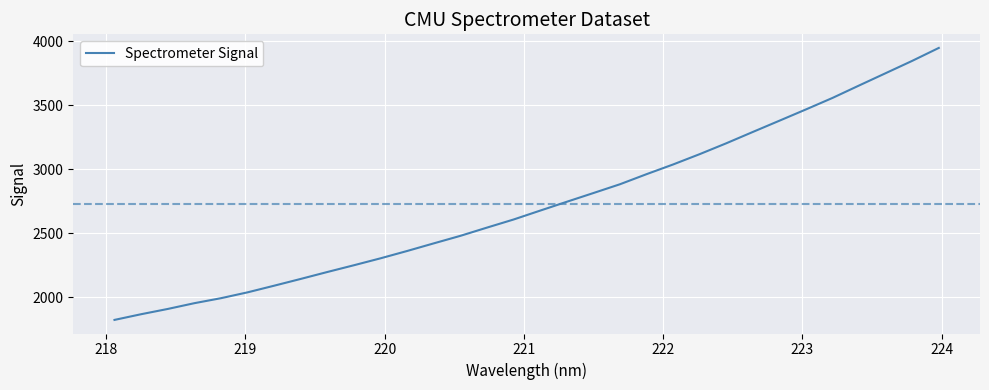

What is the maximum value shown in the chart?

3946.8